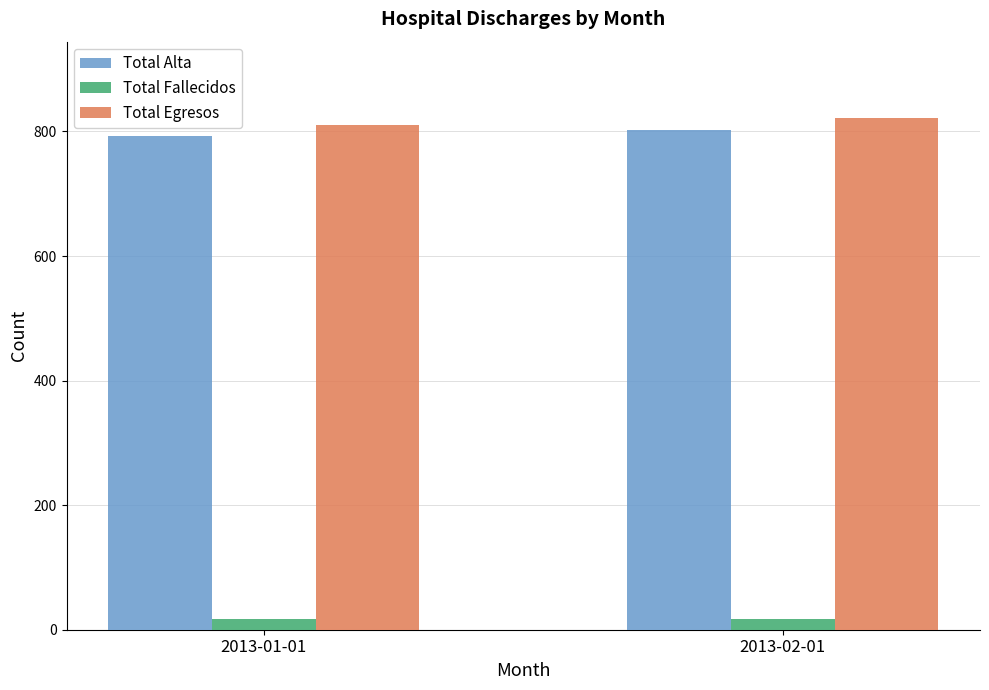

Which series has the largest total across all categories?

Total Egresos